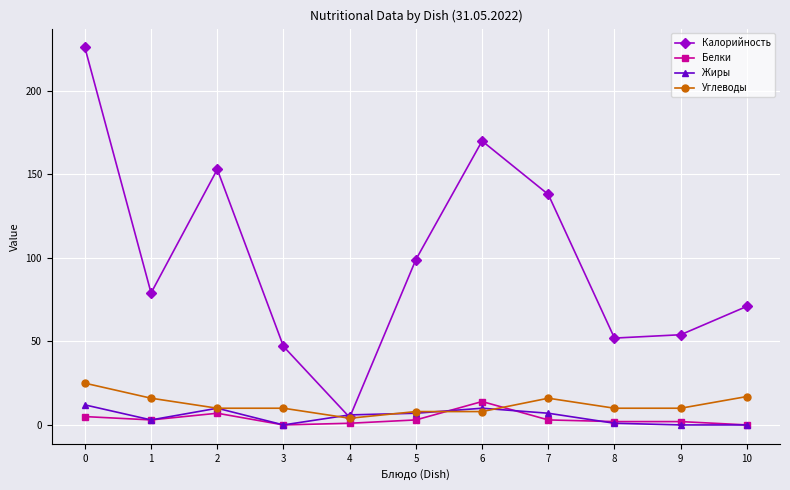

At which label is Калорийность closest to 115?

5